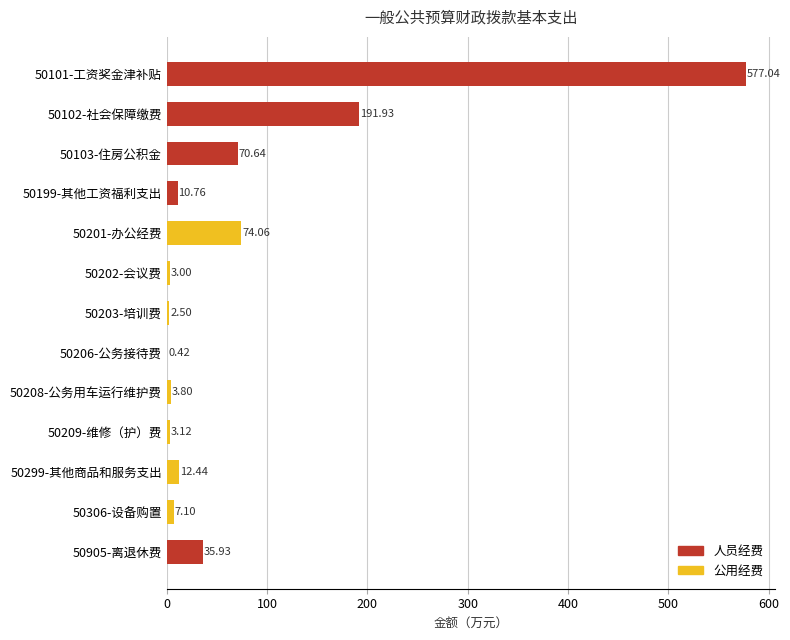

Approximately how many times larger is the value at 50101-工资奖金津补贴 compared to 50202-会议费?

192.3